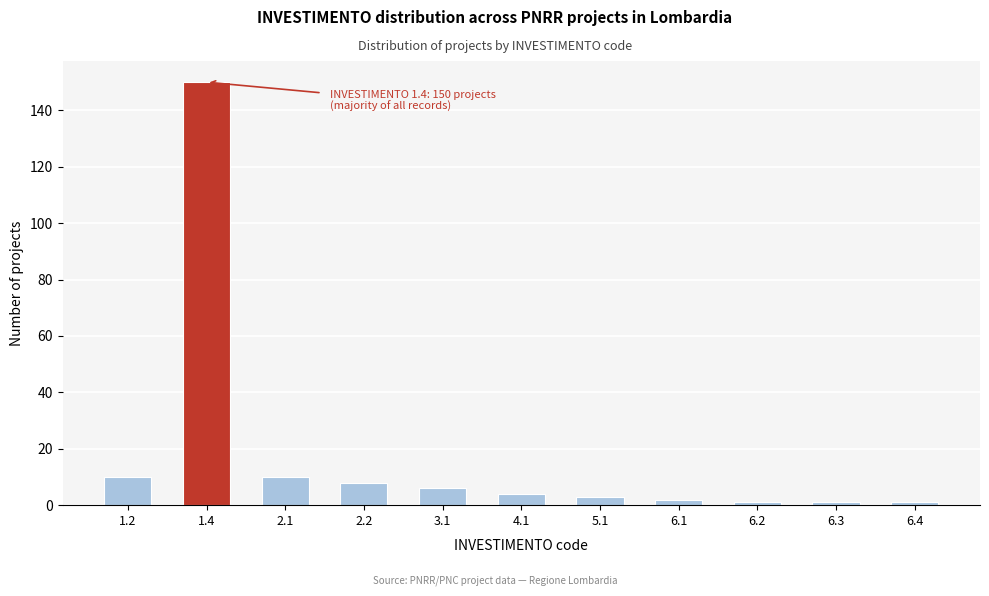

Reading right to left, extract all data points from this chart.

6.4=1	6.3=1	6.2=1	6.1=2	5.1=3	4.1=4	3.1=6	2.2=8	2.1=10	1.4=150	1.2=10